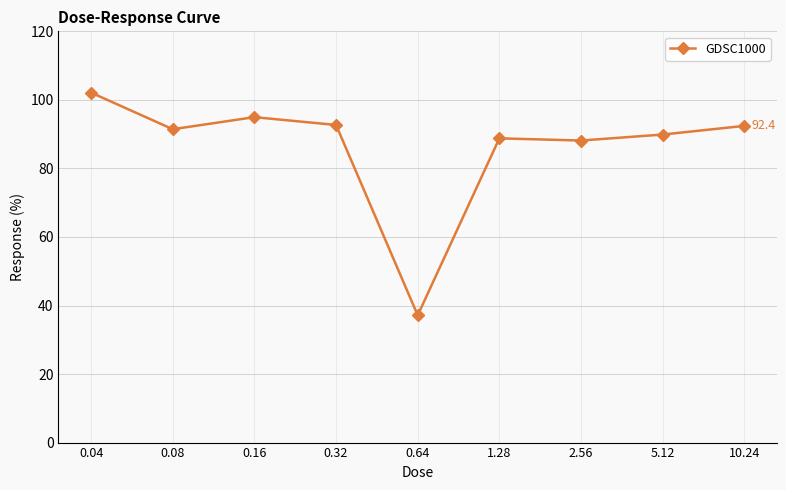

What is the greatest value displayed?

102.1